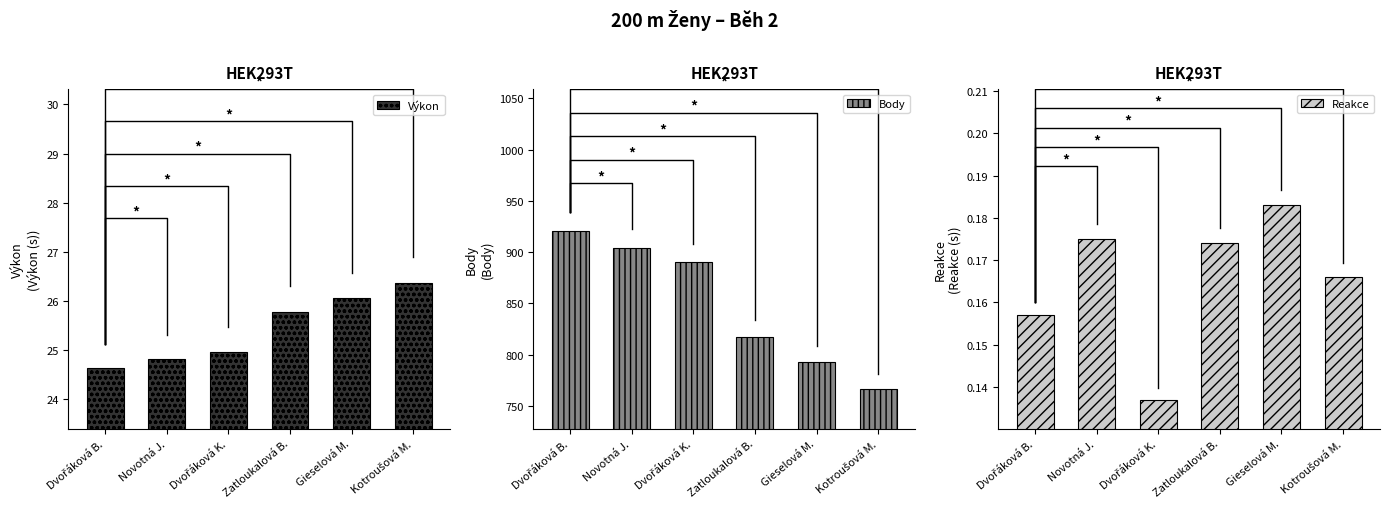

Is it true that Body equals 357.2 at Gieselová M.?

False